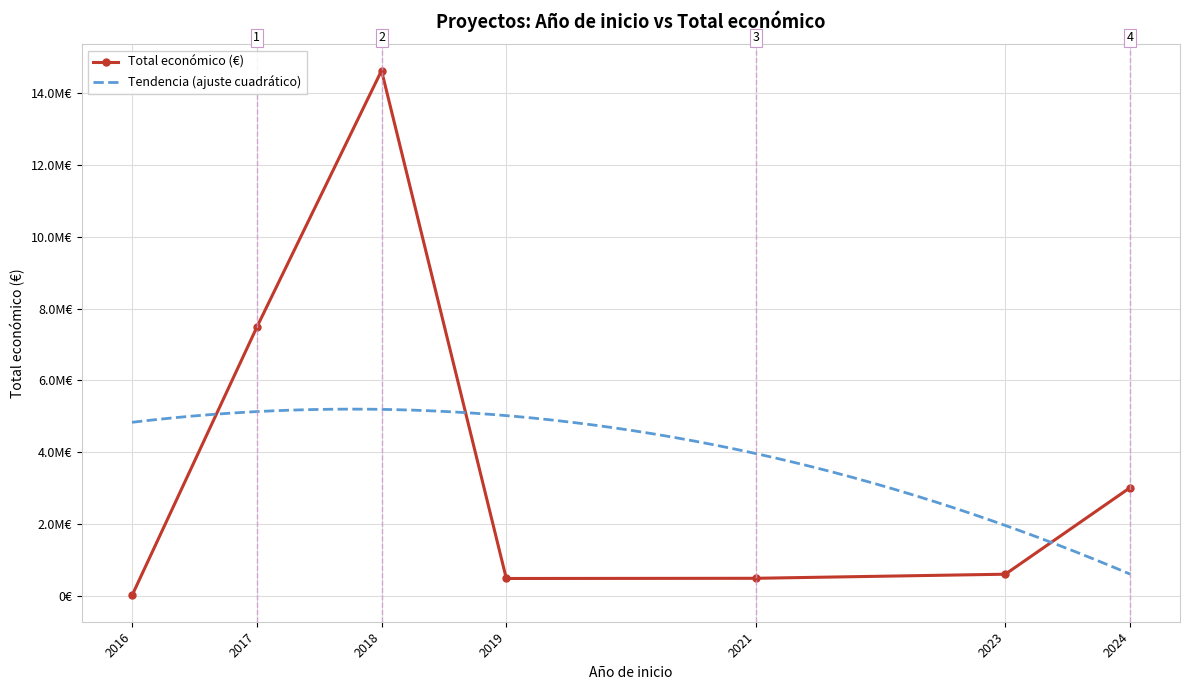

What is the sum of all values?

26699417